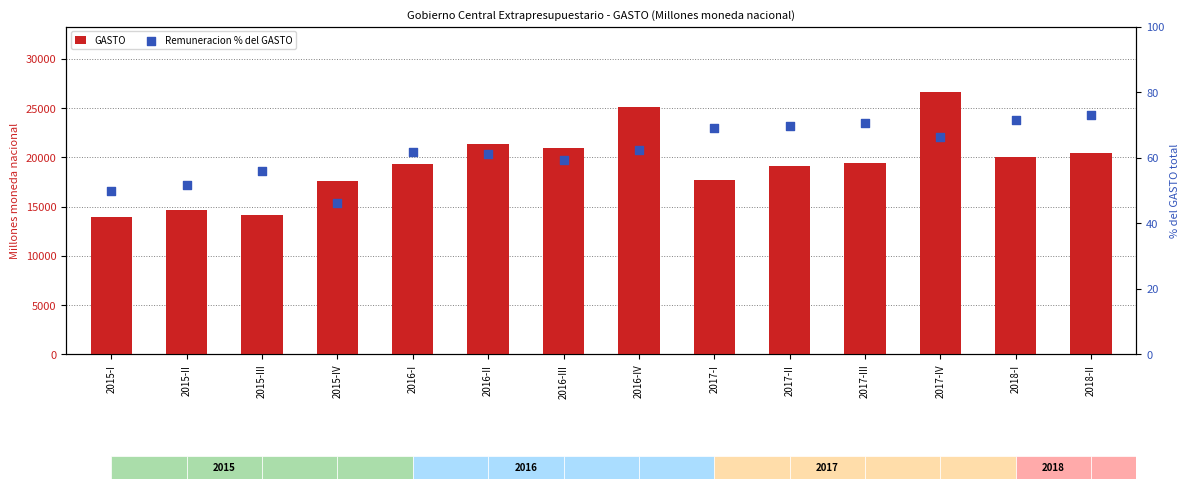

What is the total value across all series at 2017-I?

17760.5